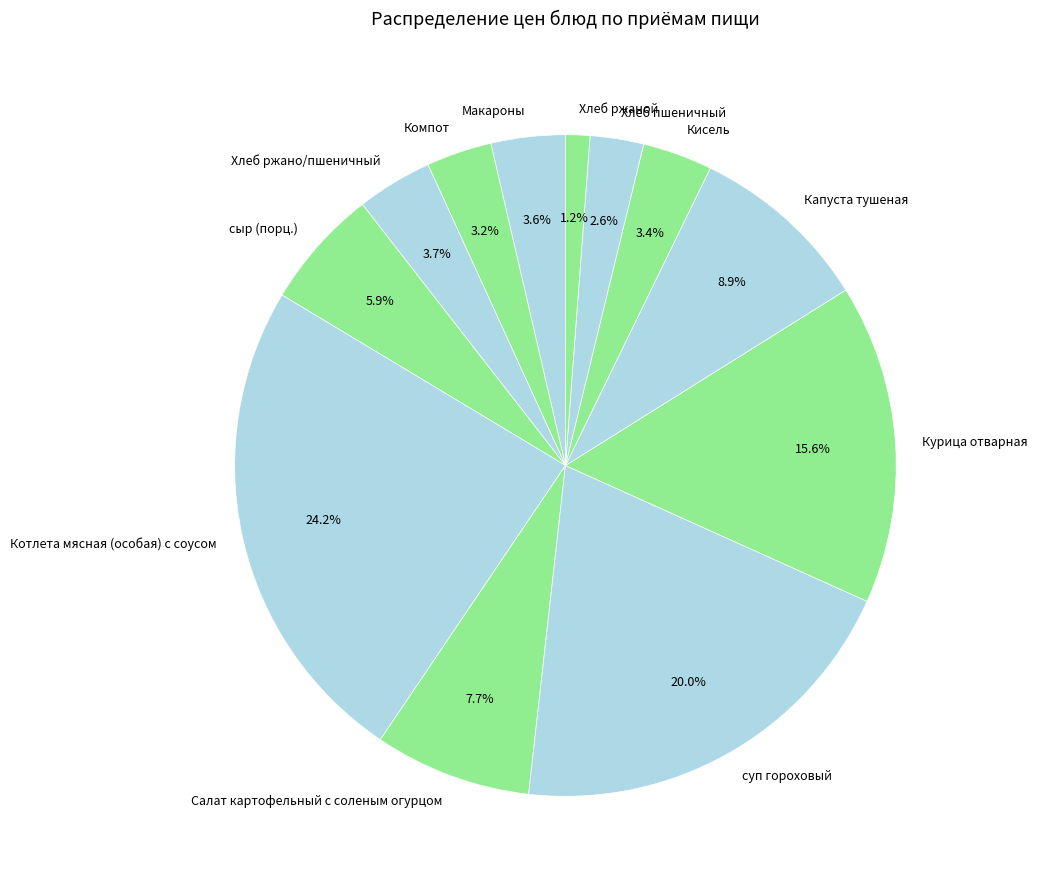

True or false: Макароны accounts for 4% of the total.

True